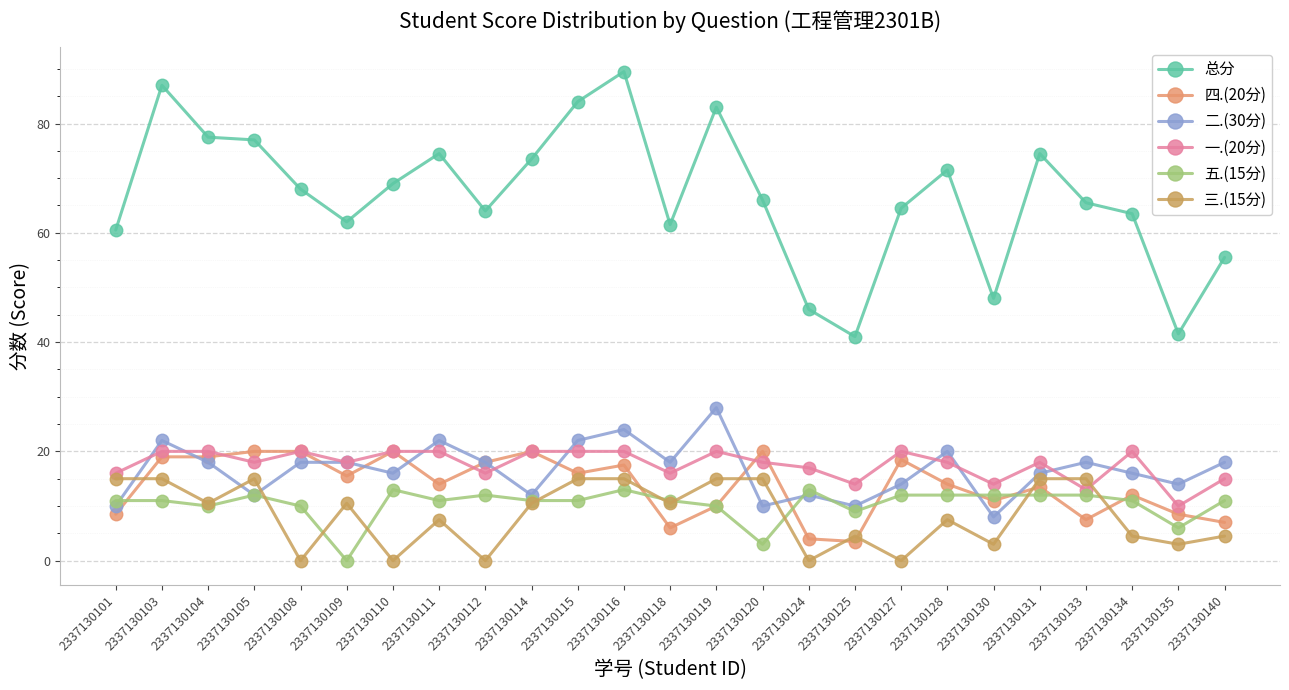

What is the difference between the highest and lowest values at 2337130104?

67.5